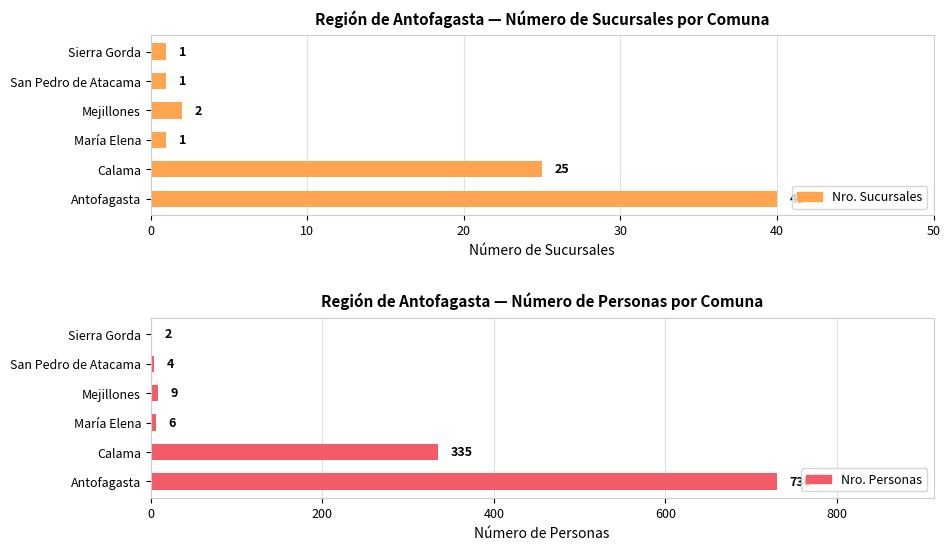

The value of Nro. Personas at Antofagasta is 730. True or false?

True